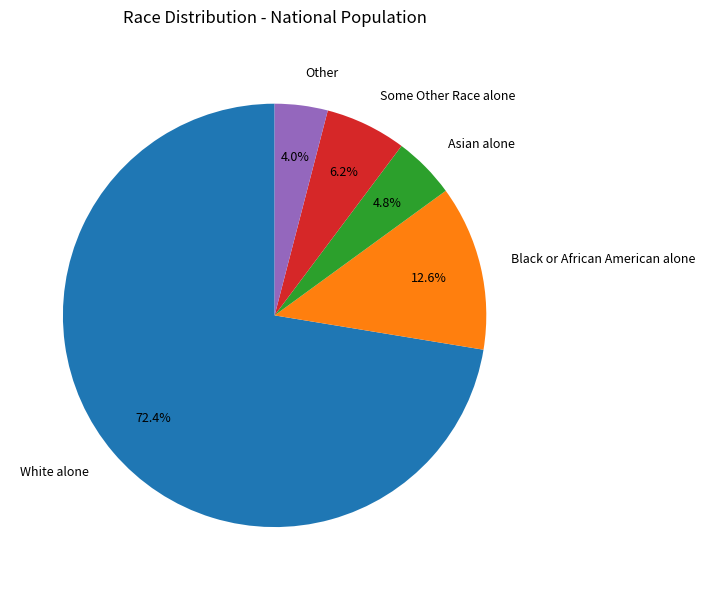

True or false: Some Other Race alone accounts for 6% of the total.

True